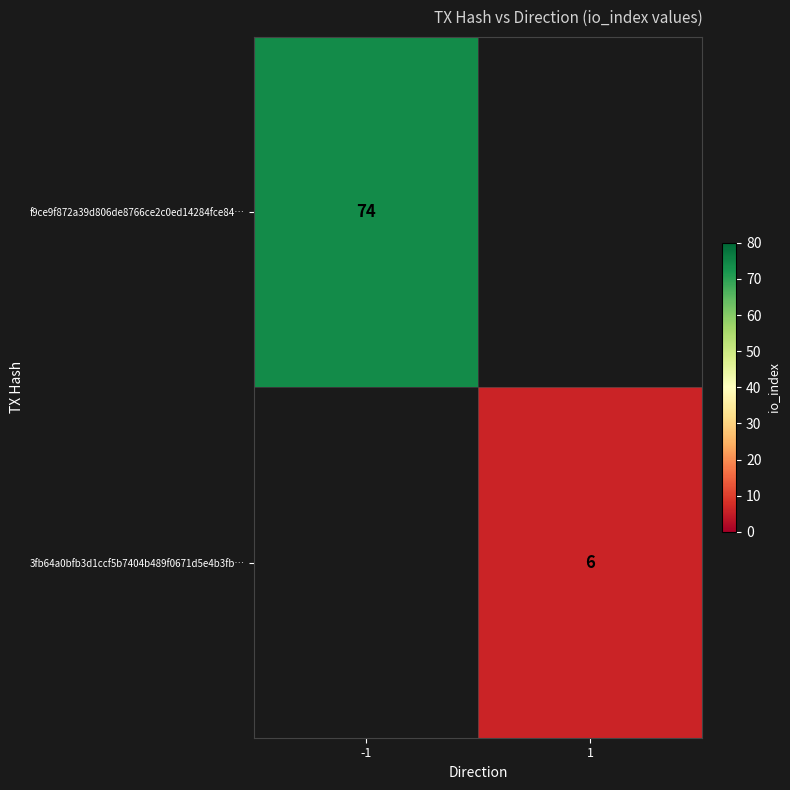

Is it true that f9ce9f872a39d806de8766ce2c0ed14284fce84… equals 74 at -1?

True